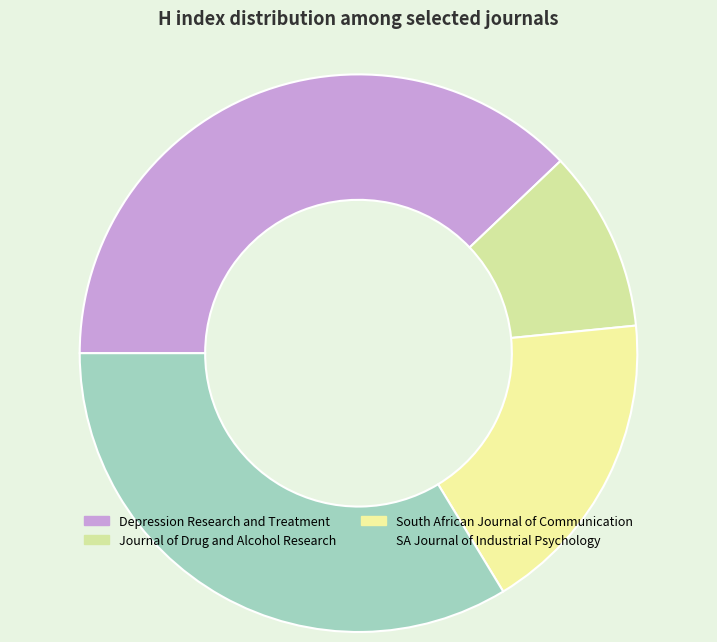

Is it true that Depression Research and Treatment is 48% of the pie?

False